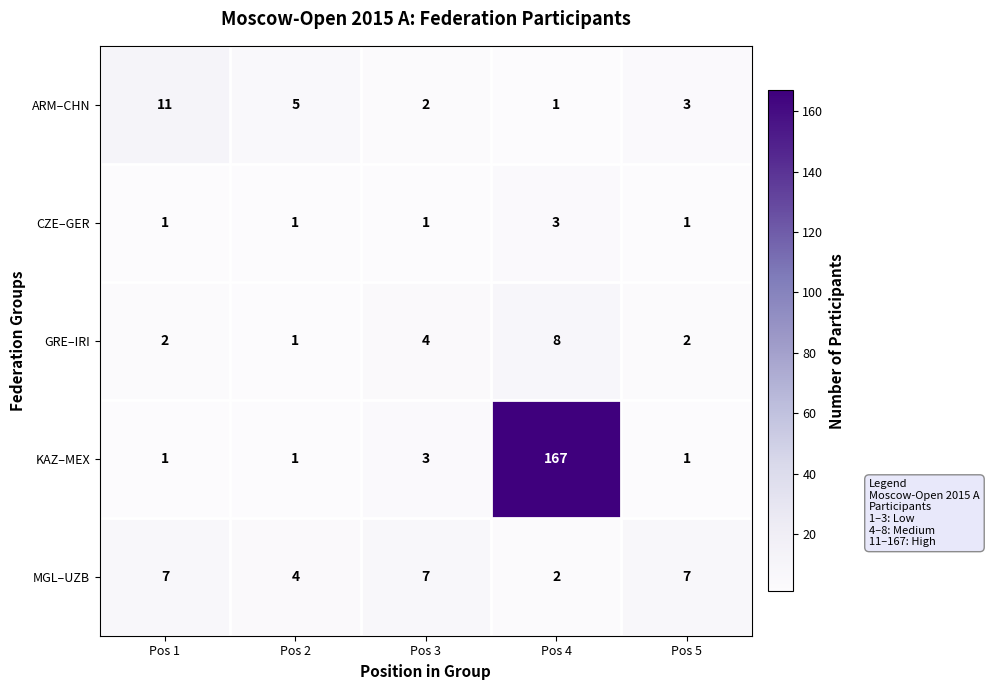

At which category is the sum across all series the highest?

Pos 4